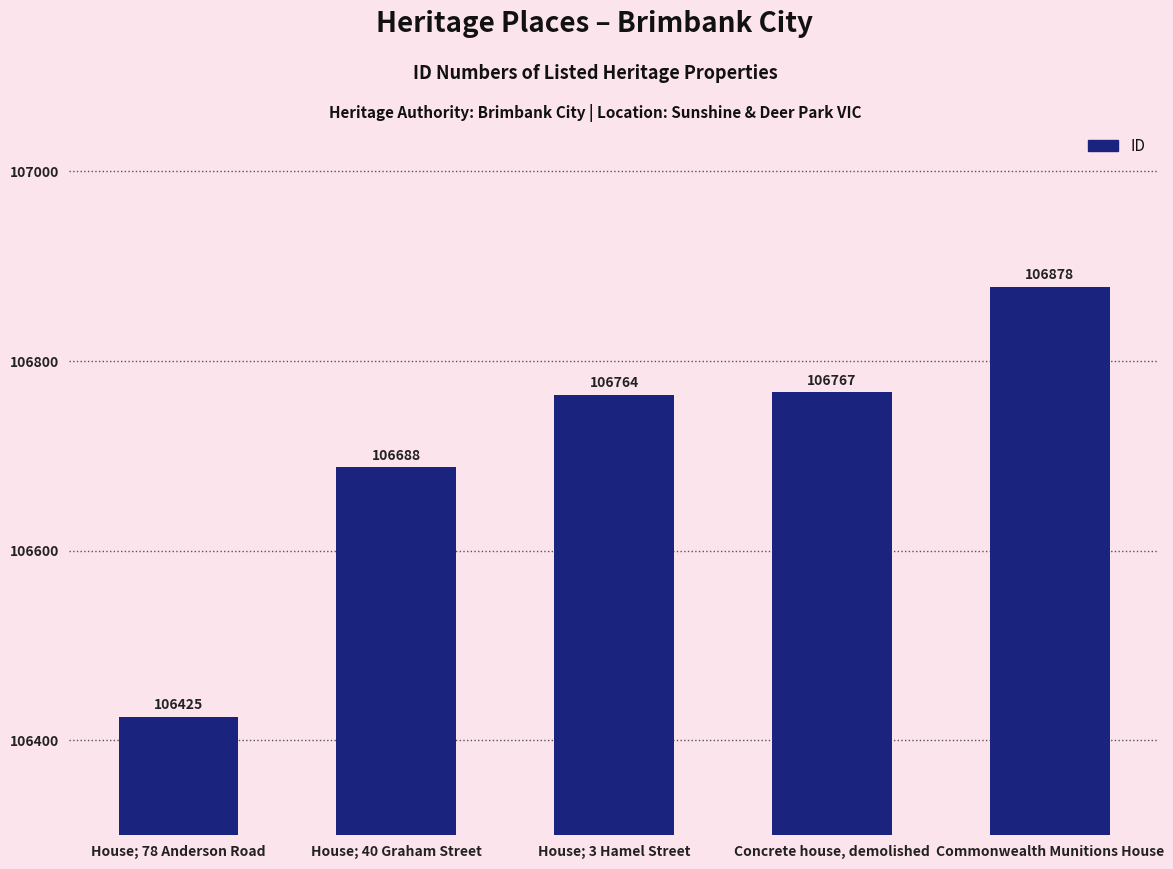

What is the approximate value at Concrete house, demolished, to the nearest 5?

106765